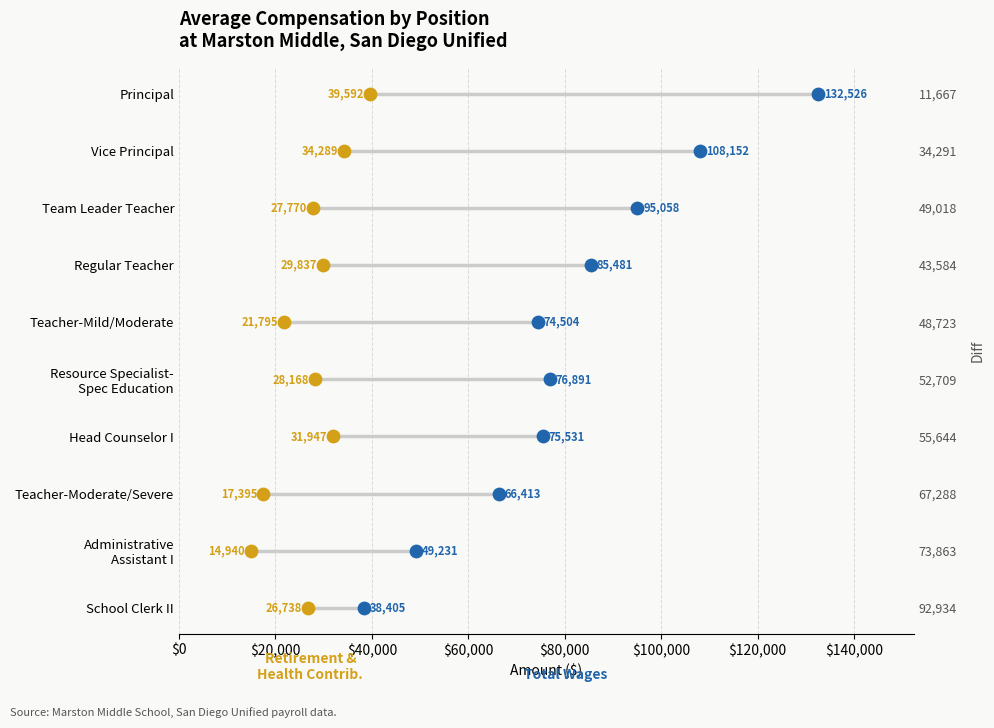

What are all the series names shown in the legend?

Total Wages, Total Retirement & Health Contribution